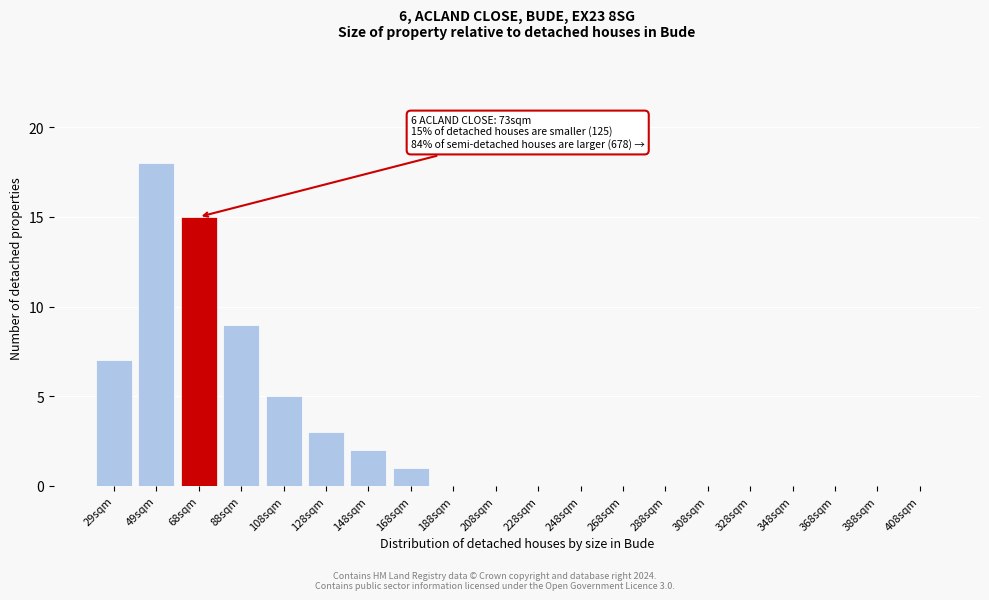

Reading left to right, list all the values displayed in this chart.

29sqm=7	49sqm=18	68sqm=15	88sqm=9	108sqm=5	128sqm=3	148sqm=2	168sqm=1	188sqm=0	208sqm=0	228sqm=0	248sqm=0	268sqm=0	288sqm=0	308sqm=0	328sqm=0	348sqm=0	368sqm=0	388sqm=0	408sqm=0